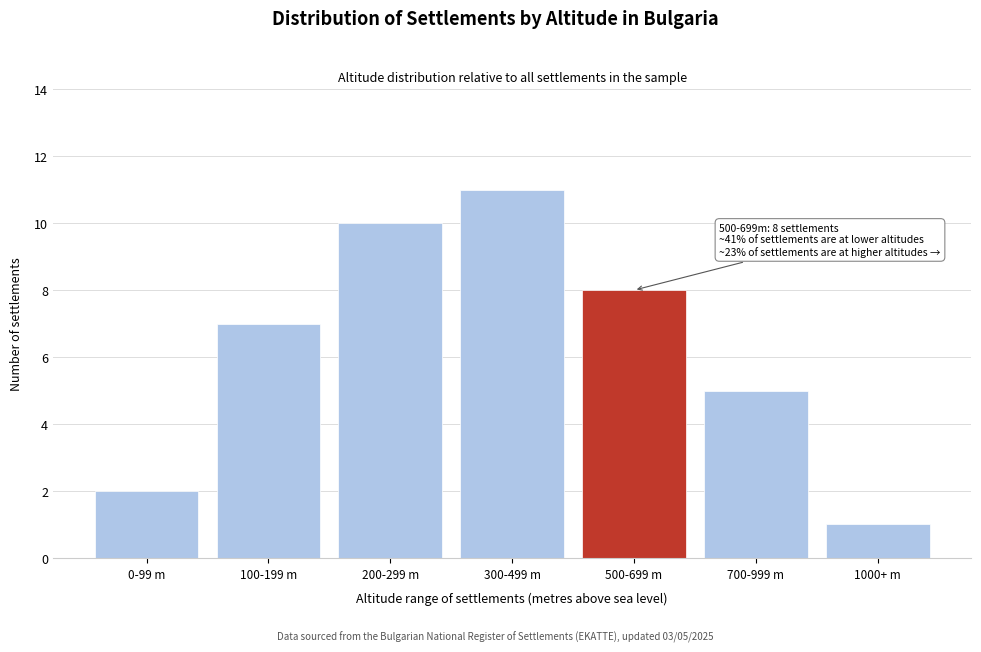

Reading right to left, what are all the values shown in this chart?

1000+ m=1	700-999 m=5	500-699 m=8	300-499 m=11	200-299 m=10	100-199 m=7	0-99 m=2